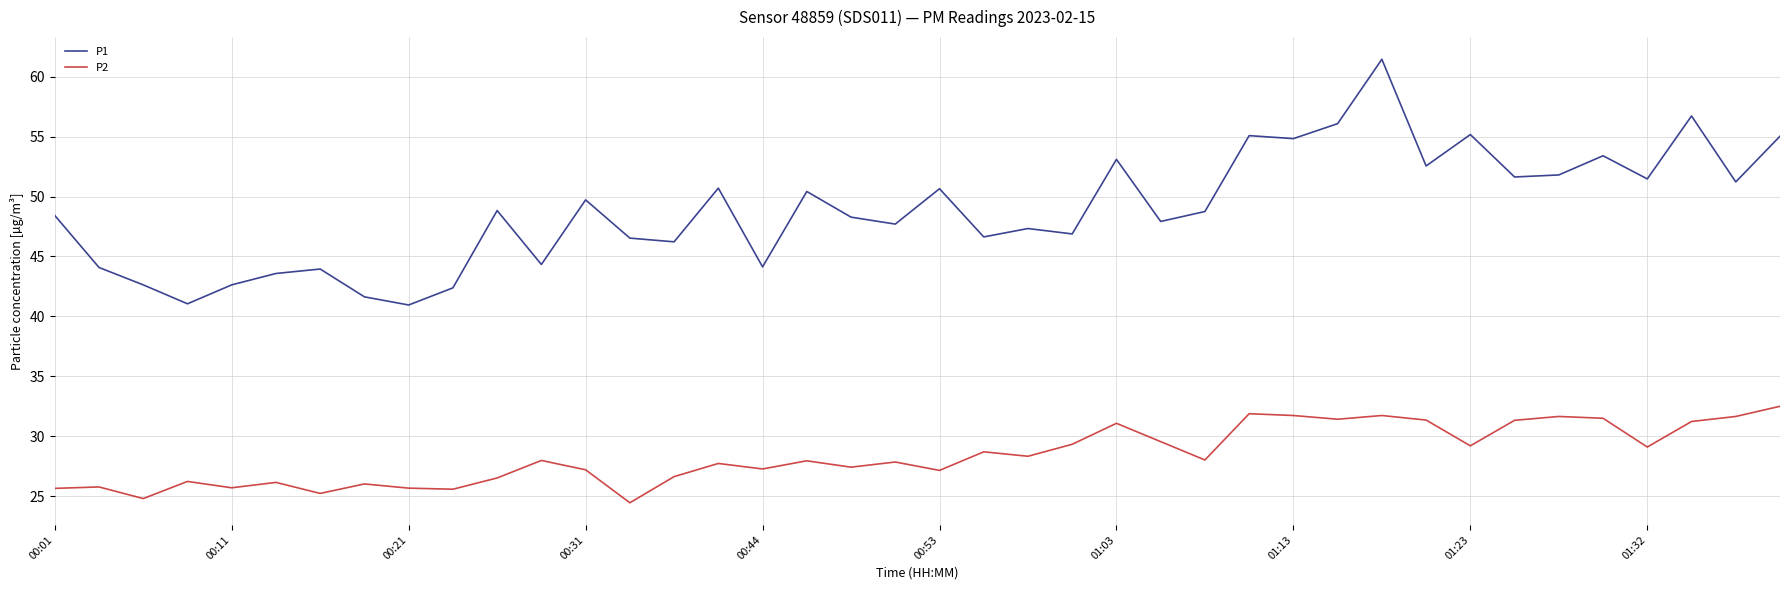

Which series has the widest spread of values?

P1